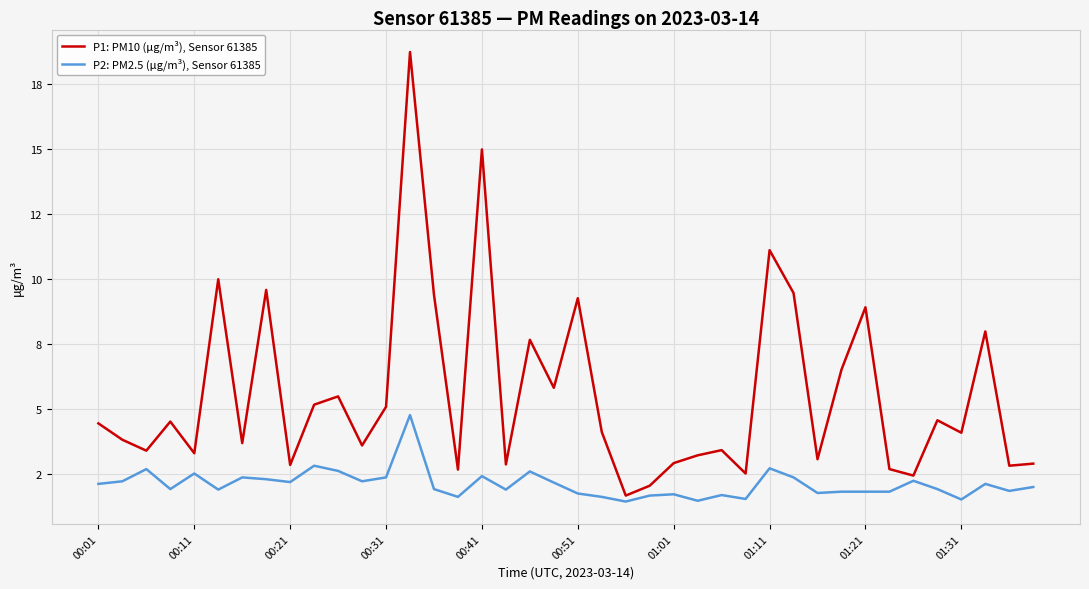

What are all the series names shown in the legend?

P1: PM10 (μg/m³), Sensor 61385, P2: PM2.5 (μg/m³), Sensor 61385